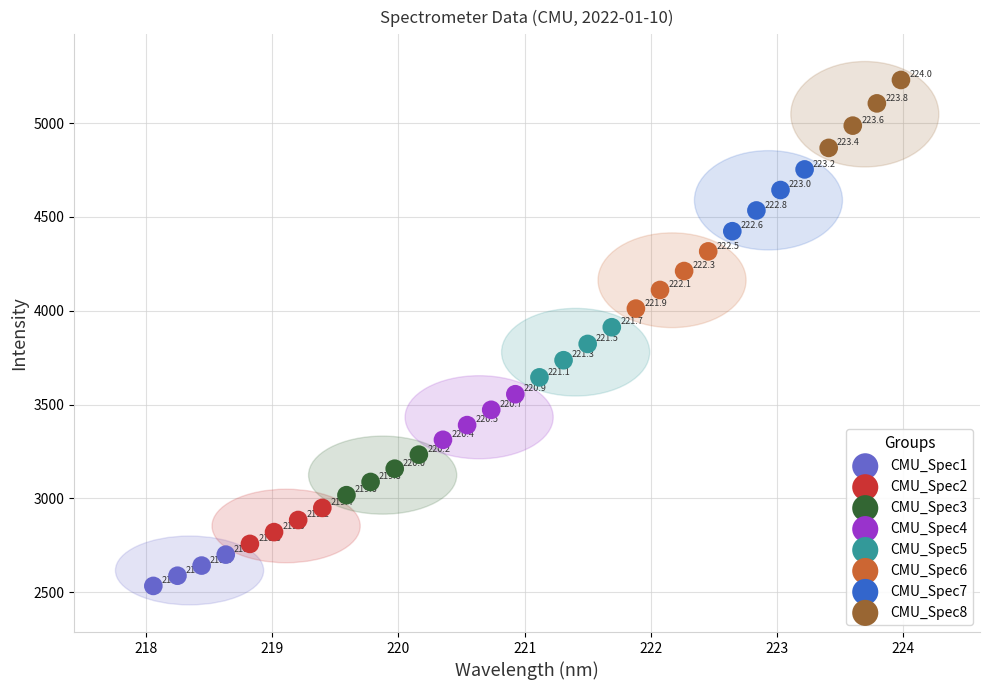

Which series contains the lowest Y value?

CMU_Spec1